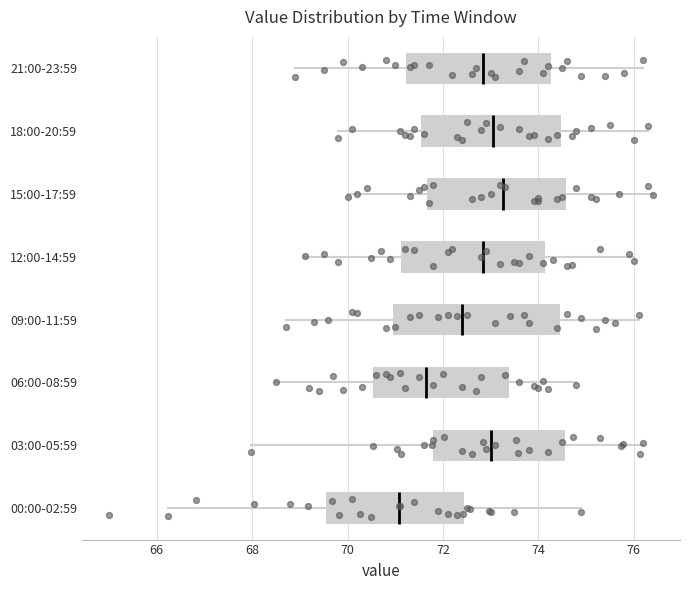

Where does the median line of the box for 15:00-17:59 sit on the x-axis? The values are not printed on the chart, so give them approximately, as read against the axis.

73.2